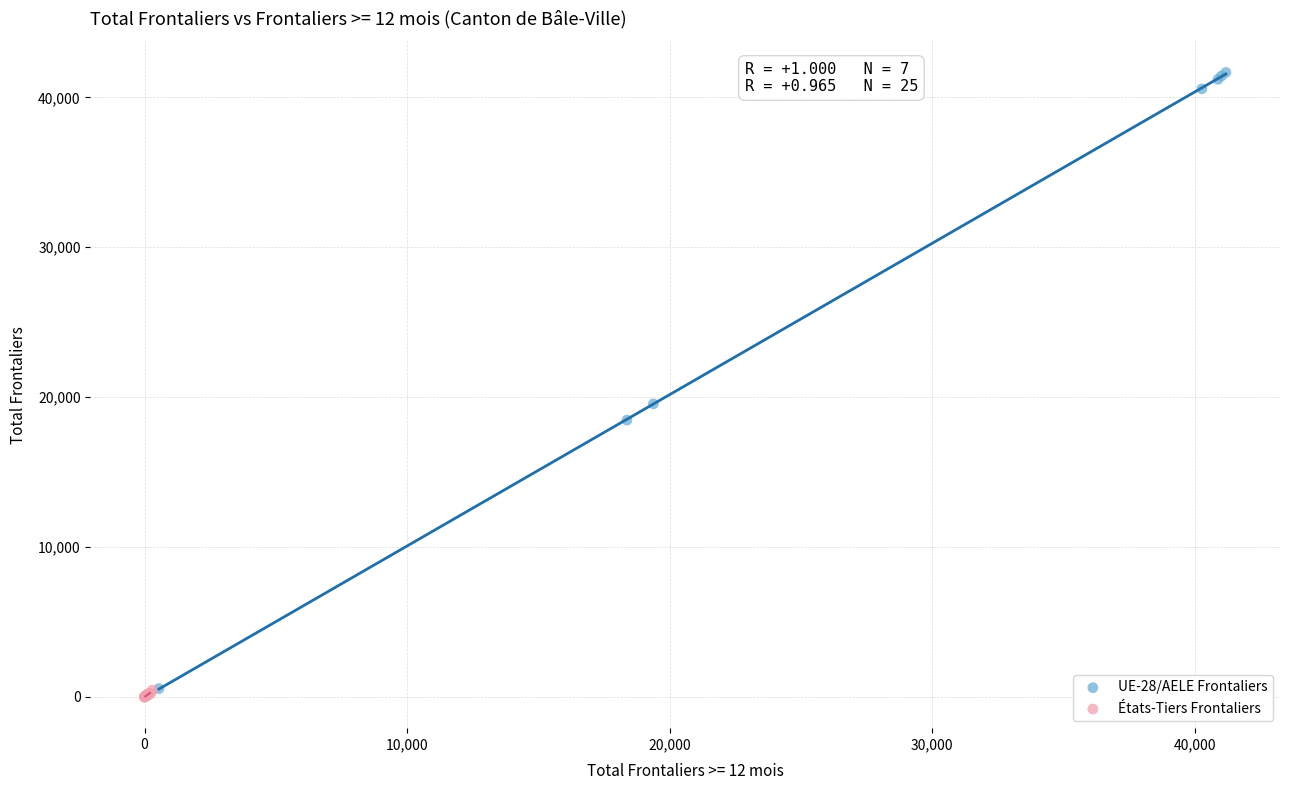

What are all the series names shown in the legend?

UE-28/AELE Frontaliers, États-Tiers Frontaliers